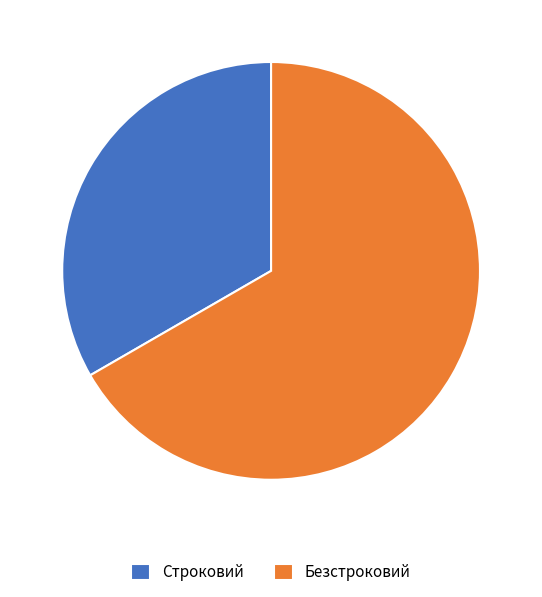

Which slice is the smallest?

Строковий